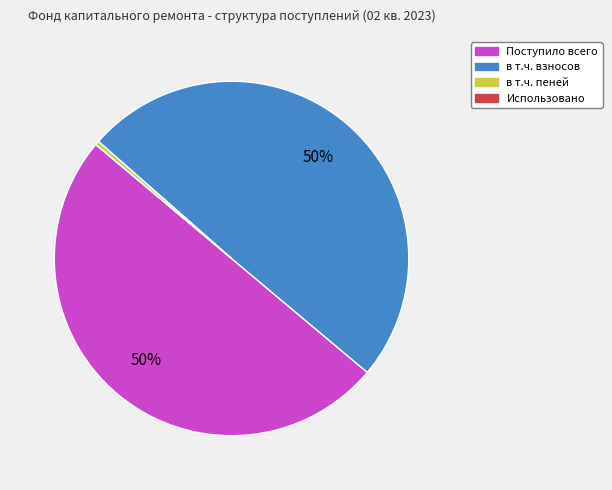

To the nearest percent, what percentage of the pie is в т.ч. взносов?

50%